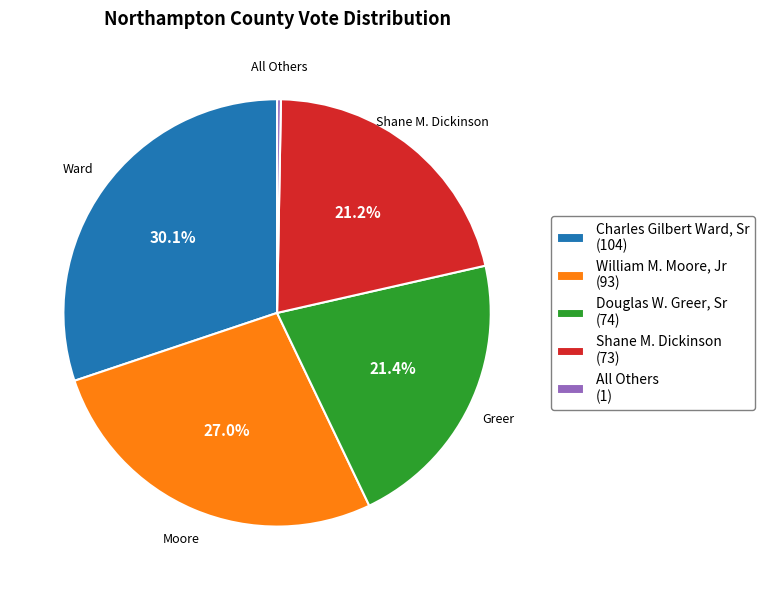

Between Charles Gilbert Ward, Sr and Shane M. Dickinson, which is larger?

Charles Gilbert Ward, Sr